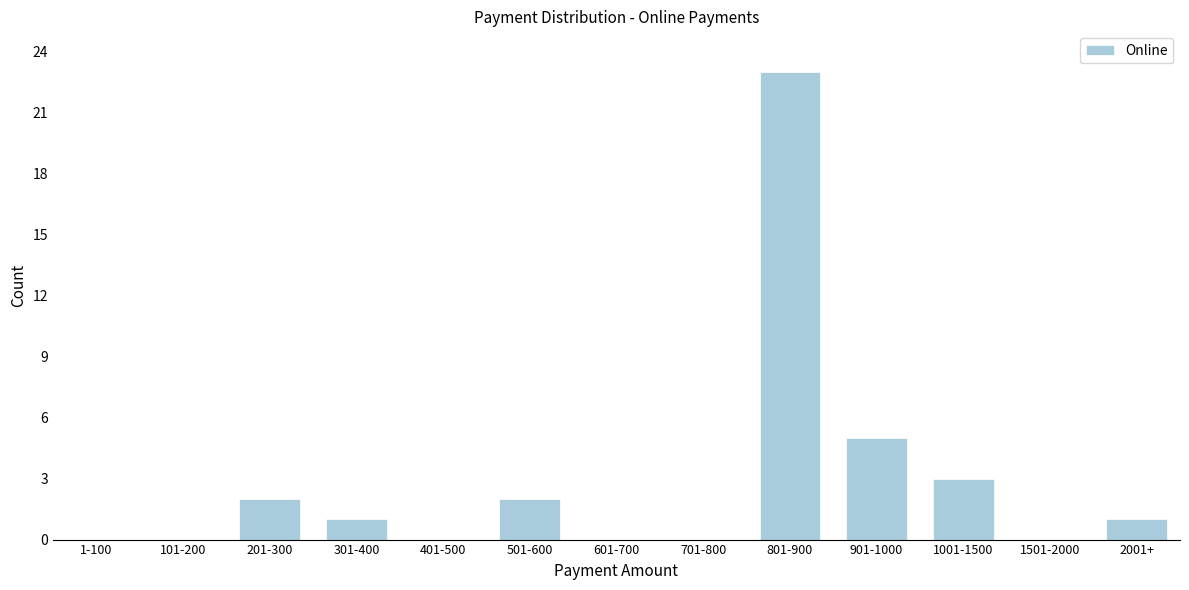

Reading left to right, transcribe all the data shown in this chart.

1-100=0	101-200=0	201-300=2	301-400=1	401-500=0	501-600=2	601-700=0	701-800=0	801-900=23	901-1000=5	1001-1500=3	1501-2000=0	2001+=1